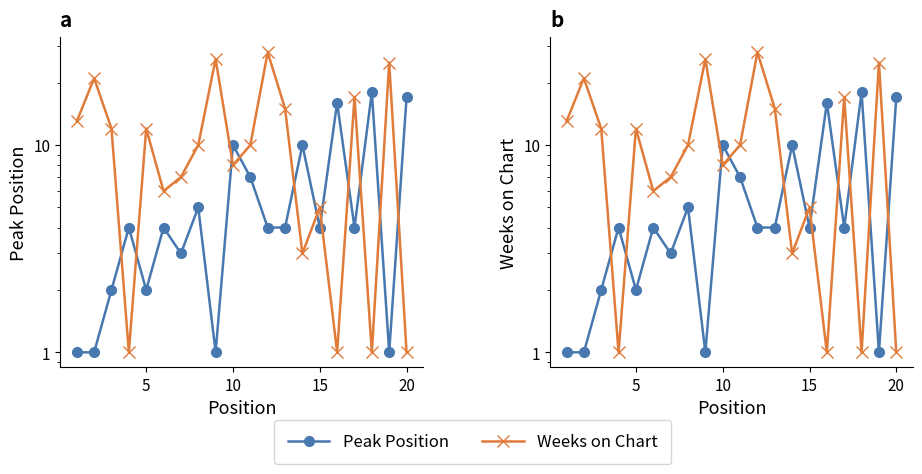

What is the average value of the Weeks on Chart series?

11